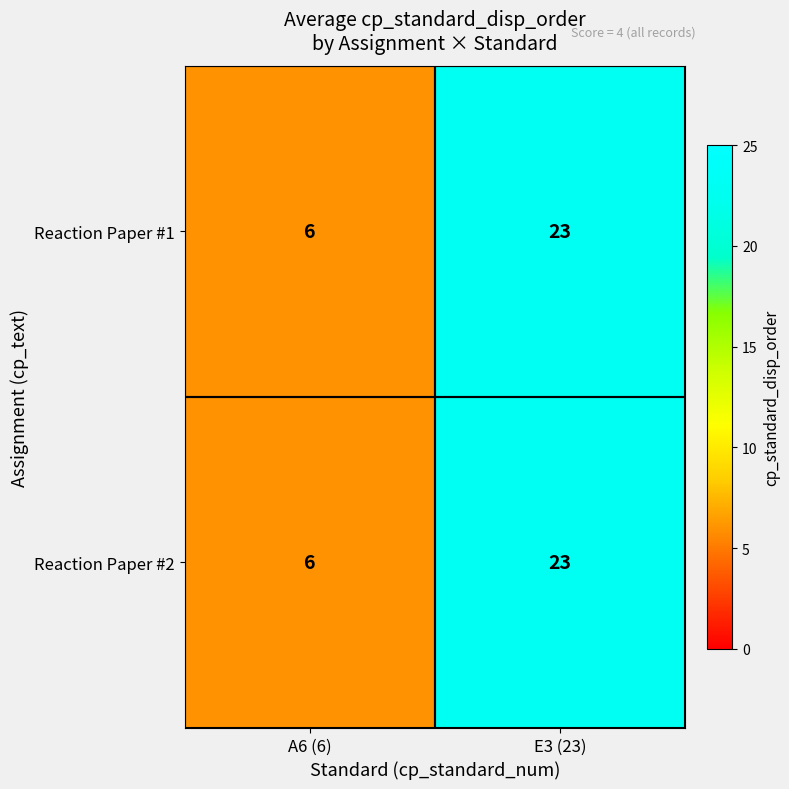

What is the total value across all series at A6 (6)?

12